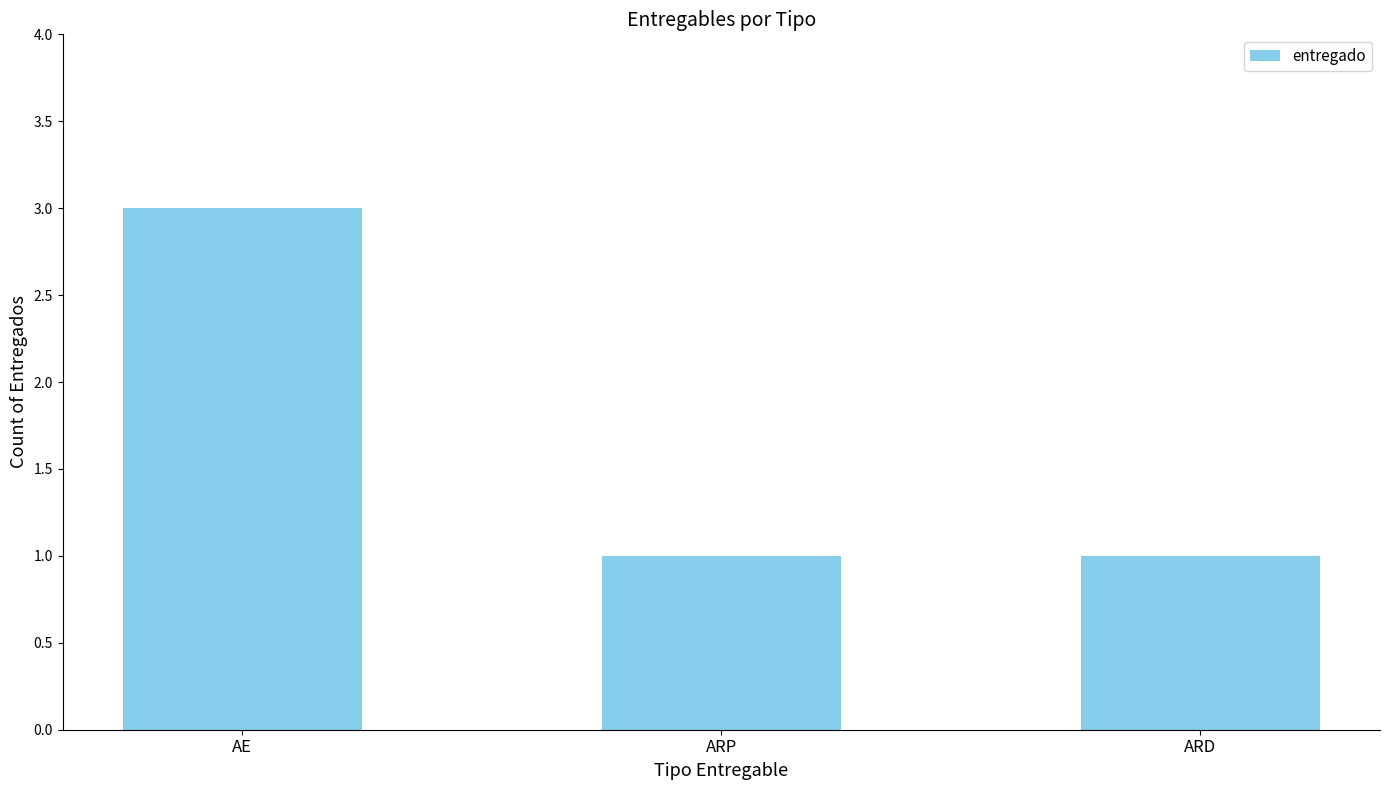

What is the maximum value shown in the chart?

3